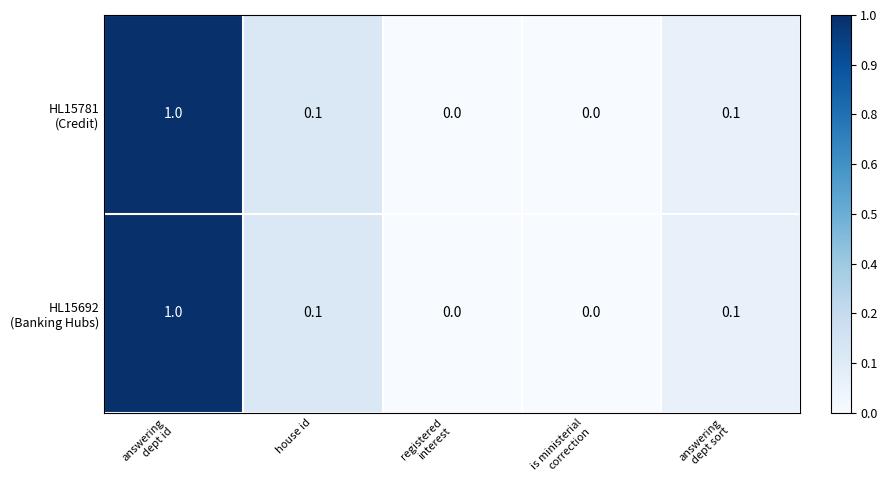

What is the greatest value displayed?

1.0